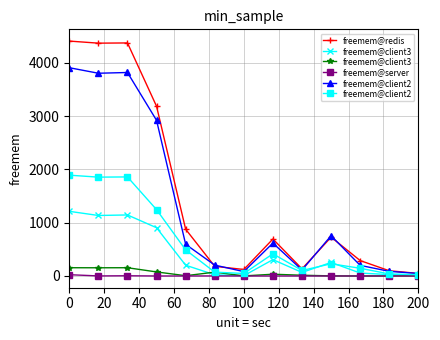

The freemem@server series shows 24 at 0. True or false?

True